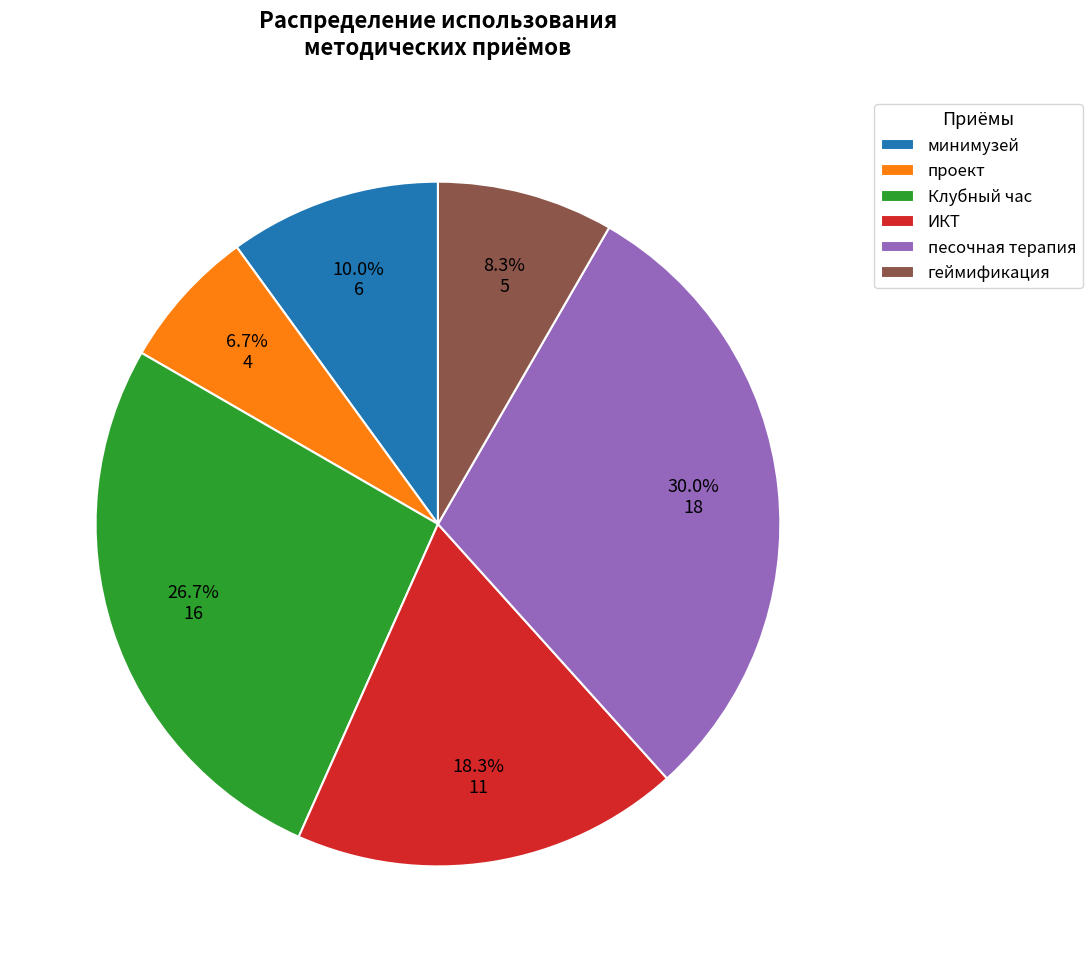

How many segments does this pie chart have?

6